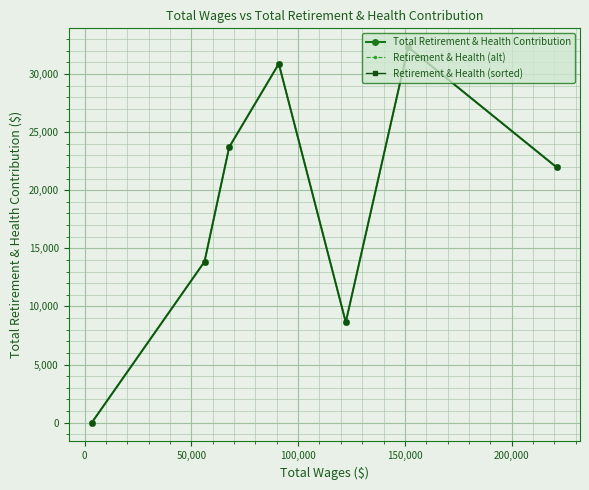

What is the maximum value for Total Retirement & Health Contribution?

32320